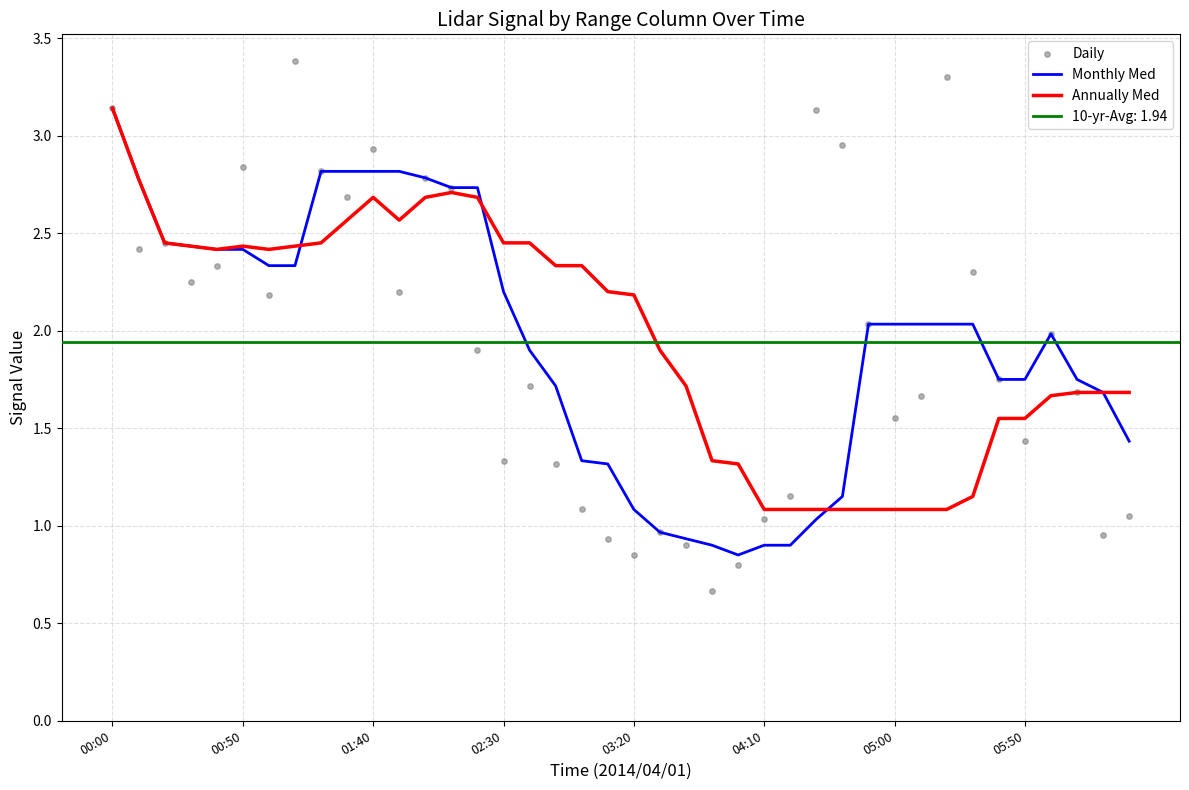

Which series has the largest total across all categories?

Annually Med